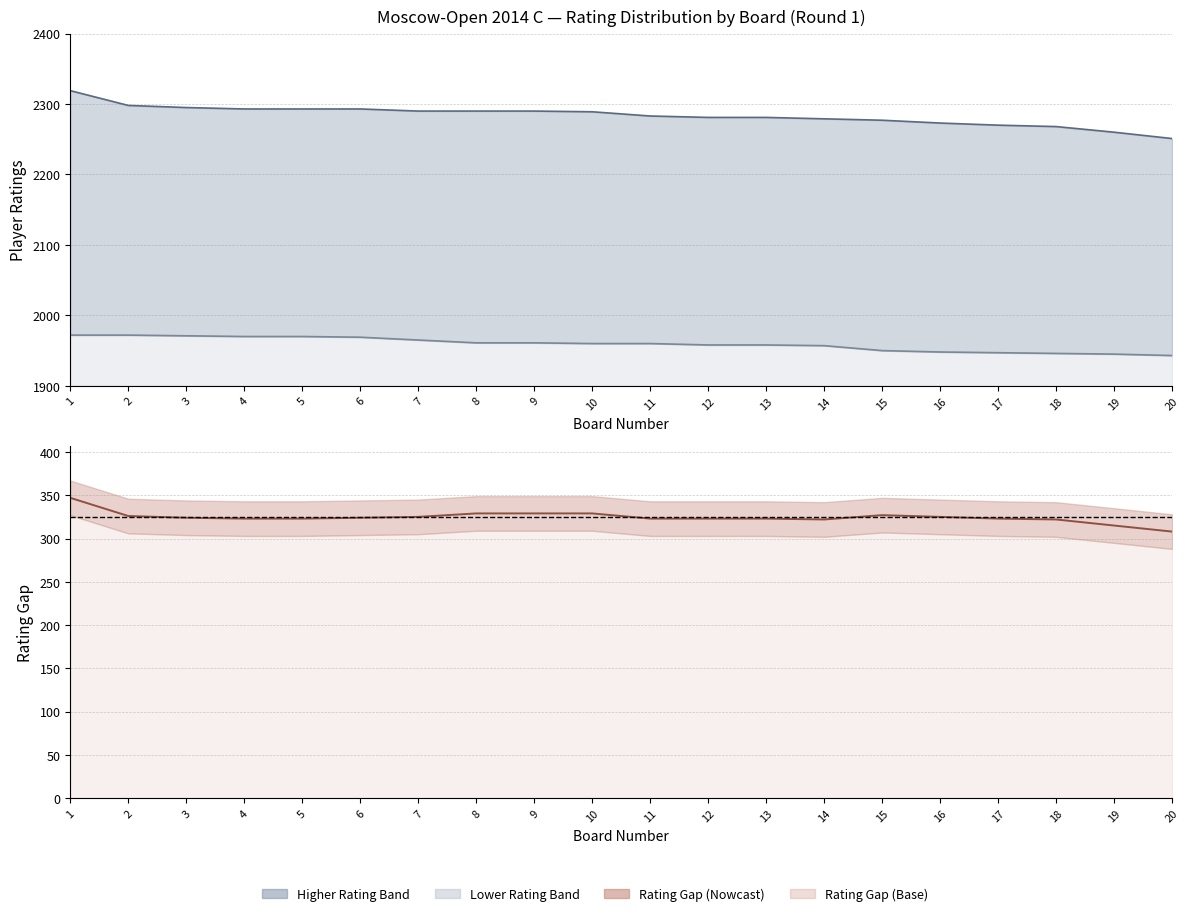

At 18, list the series in order from smallest to largest.

Rating_Gap, Lower_Rating, Higher_Rating